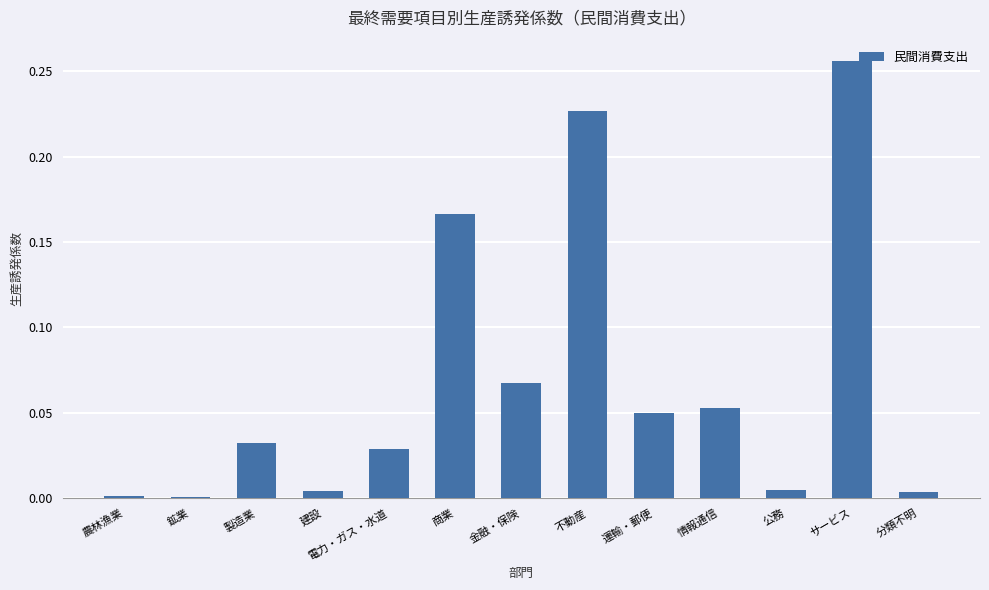

True or false: the data shows 0.1 at 運輸・郵便.

False